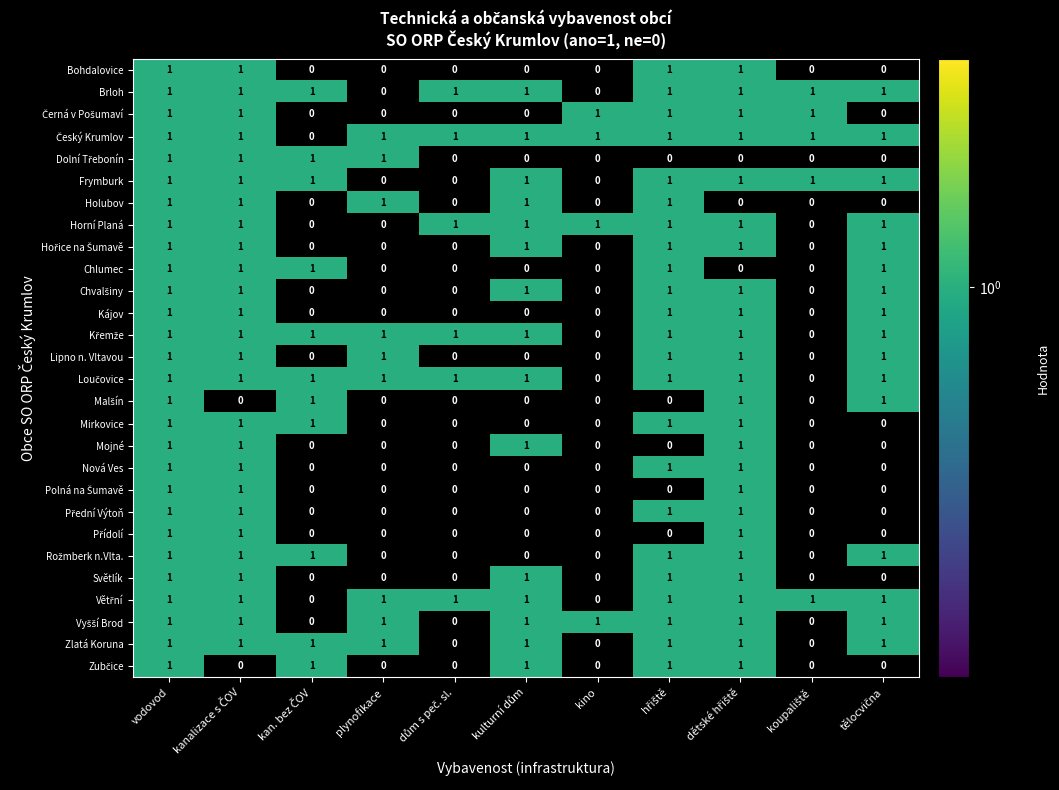

What is the total value across all series at vodovod?

28